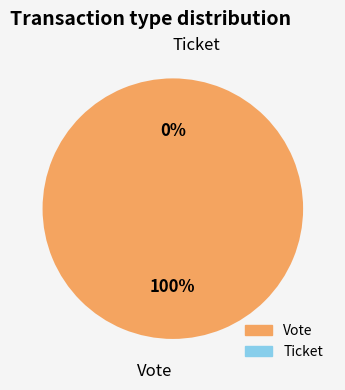

To the nearest percent, what is the difference between the largest and smallest slice percentages?

100%